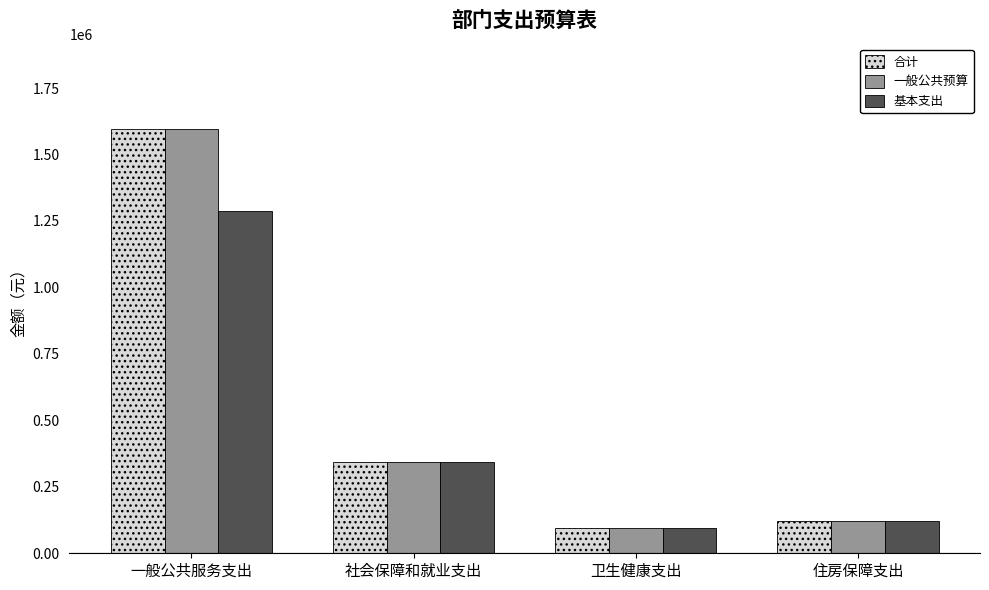

Reading right to left, what are all the values shown in this chart?

合计: 住房保障支出=121195.8	卫生健康支出=93693.7	社会保障和就业支出=344251.4	一般公共服务支出=1597555.5
一般公共预算: 住房保障支出=121195.8	卫生健康支出=93693.7	社会保障和就业支出=344251.4	一般公共服务支出=1597555.5
基本支出: 住房保障支出=121195.8	卫生健康支出=93693.7	社会保障和就业支出=344251.4	一般公共服务支出=1287555.5